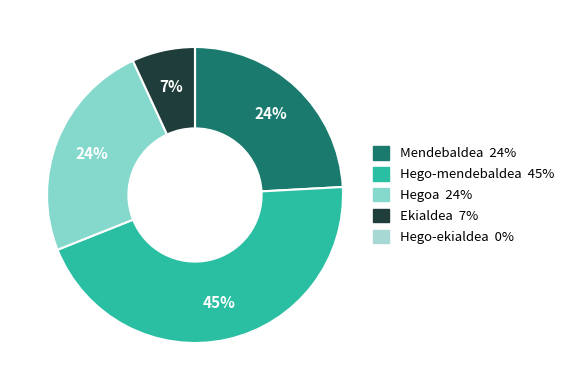

Is there a majority slice in this chart?

No